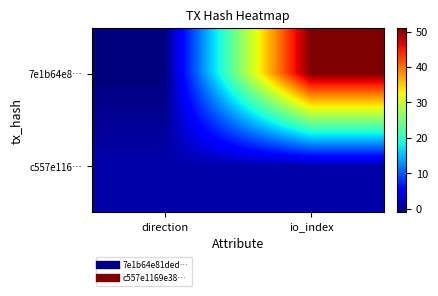

At which category is the sum across all series the highest?

io_index